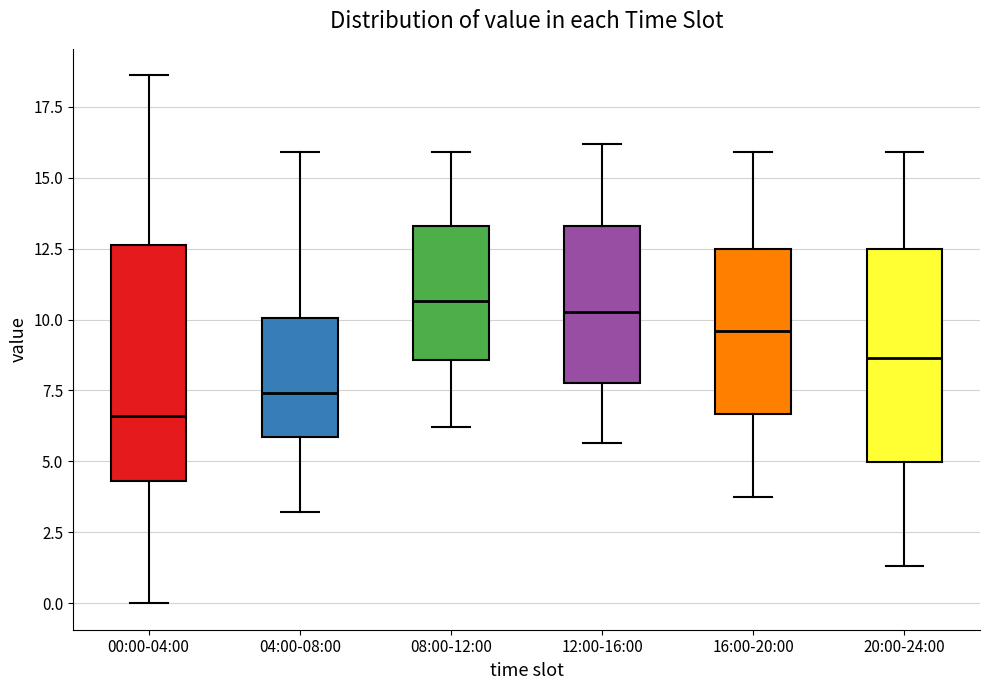

Reading left to right, transcribe this box plot: for each box, give where its median line is, the range the box spans, and where its two whiskers end, as read against the y-axis. The values are not printed on the chart, so give them approximately, as read against the axis.

00:00-04:00: median 6.5, box 4.5 to 12.5, whiskers 0.0 to 18.5
04:00-08:00: median 7.5, box 6.0 to 10.0, whiskers 3.0 to 16.0
08:00-12:00: median 10.5, box 8.5 to 13.5, whiskers 6.0 to 16.0
12:00-16:00: median 10.5, box 8.0 to 13.5, whiskers 5.5 to 16.0
16:00-20:00: median 9.5, box 6.5 to 12.5, whiskers 4.0 to 16.0
20:00-24:00: median 8.5, box 5.0 to 12.5, whiskers 1.5 to 16.0